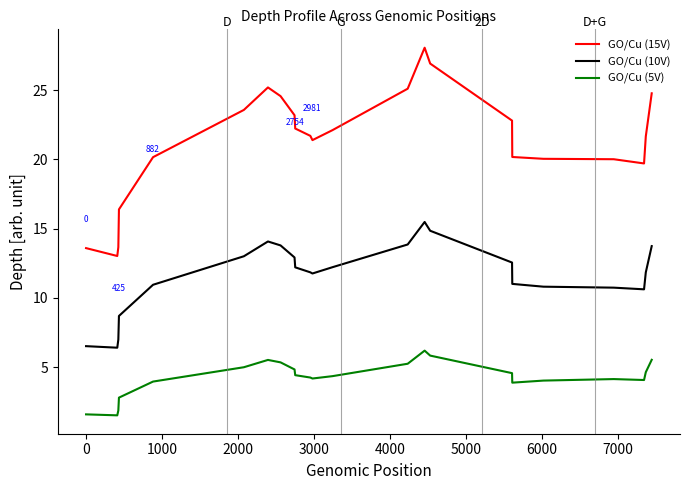

Which series has the widest spread of values?

GO/Cu (15V)